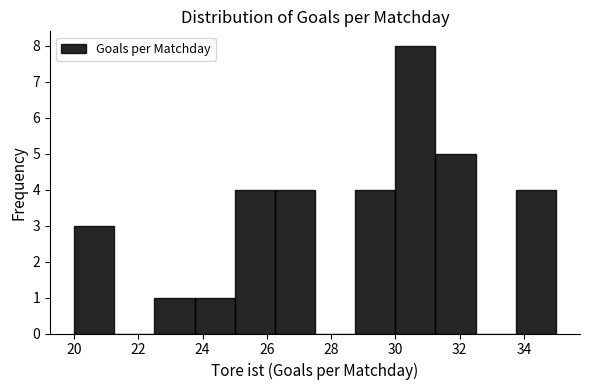

Reading left to right, list every bar in this chart as the range it spans on the x-axis followed by its height. Neither the bar edges nor the heights are printed on the chart, so give them approximately, as read against the axes.

20.00 to 21.25: 3
21.25 to 22.50: 0
22.50 to 23.75: 1
23.75 to 25.00: 1
25.00 to 26.25: 4
26.25 to 27.50: 4
27.50 to 28.75: 0
28.75 to 30.00: 4
30.00 to 31.25: 8
31.25 to 32.50: 5
32.50 to 33.75: 0
33.75 to 35.00: 4